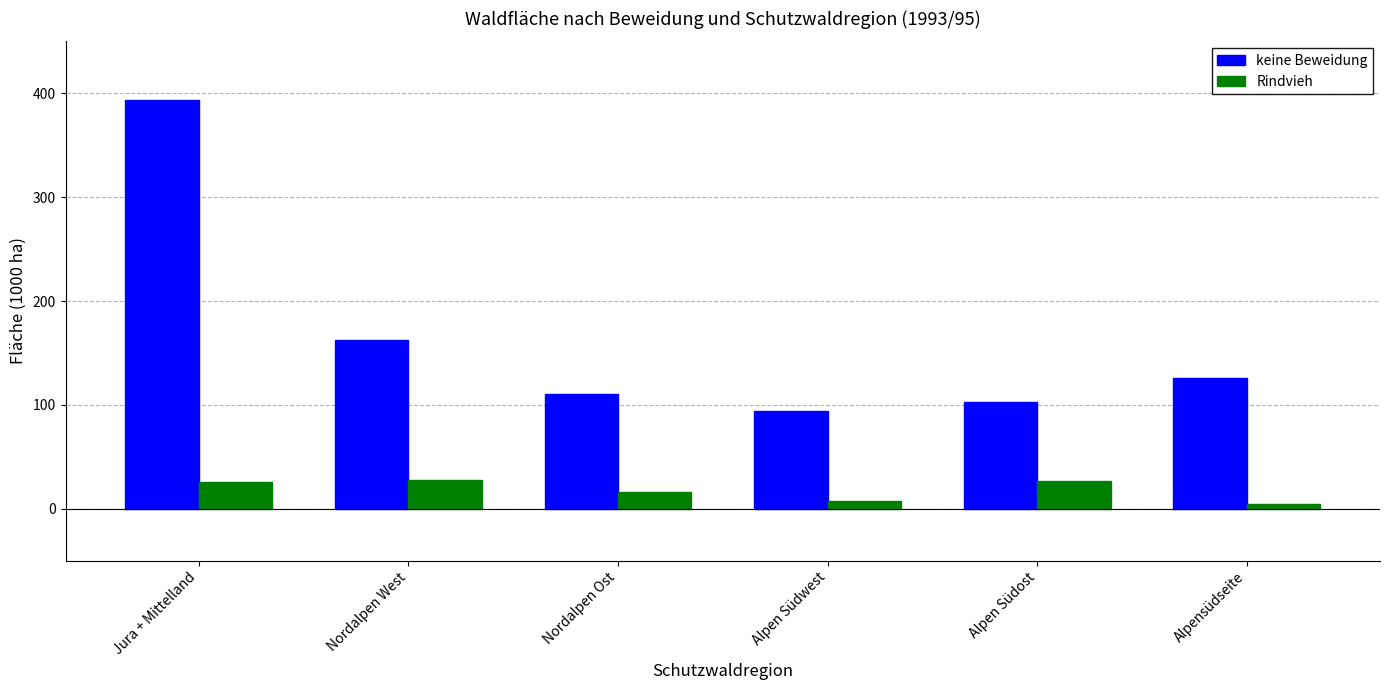

What is the difference between the highest and lowest values at Jura + Mittelland?

368.2